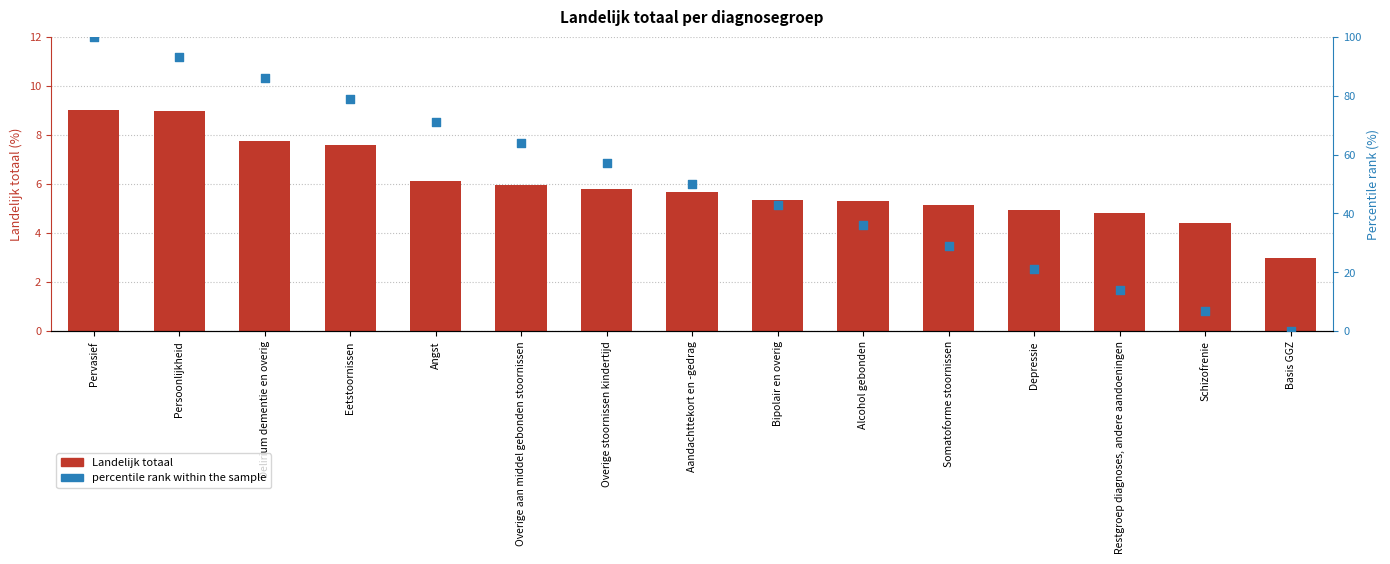

Is the value of percentile rank within the sample at Somatoforme stoornissen greater than the value of Landelijk totaal at Basis GGZ?

Yes